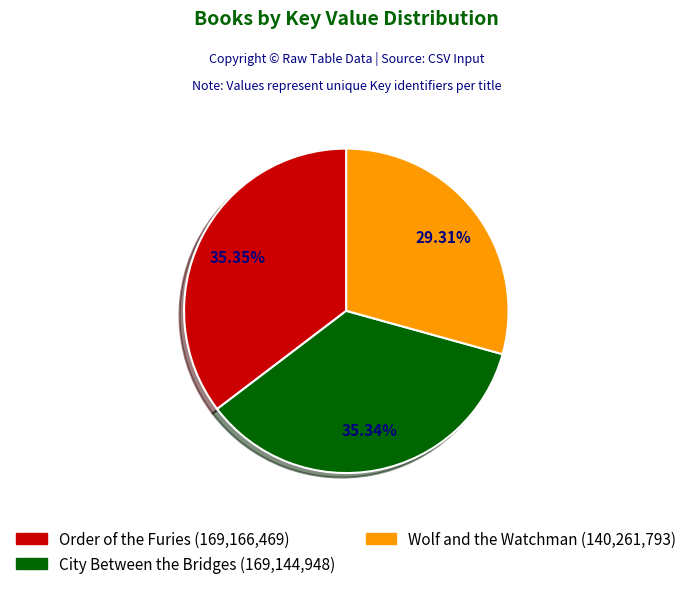

To the nearest percent, what is the average slice percentage?

33%